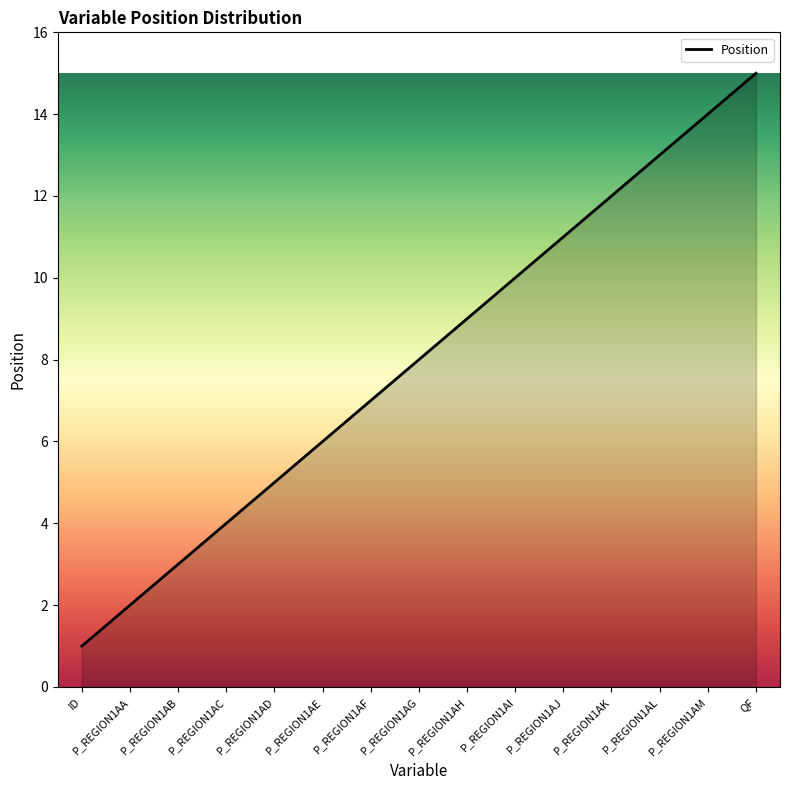

What is the greatest value displayed?

15